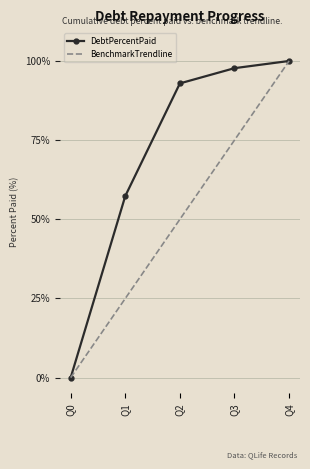

Is it true that DebtPercentPaid equals 28.5 at Q4?

False